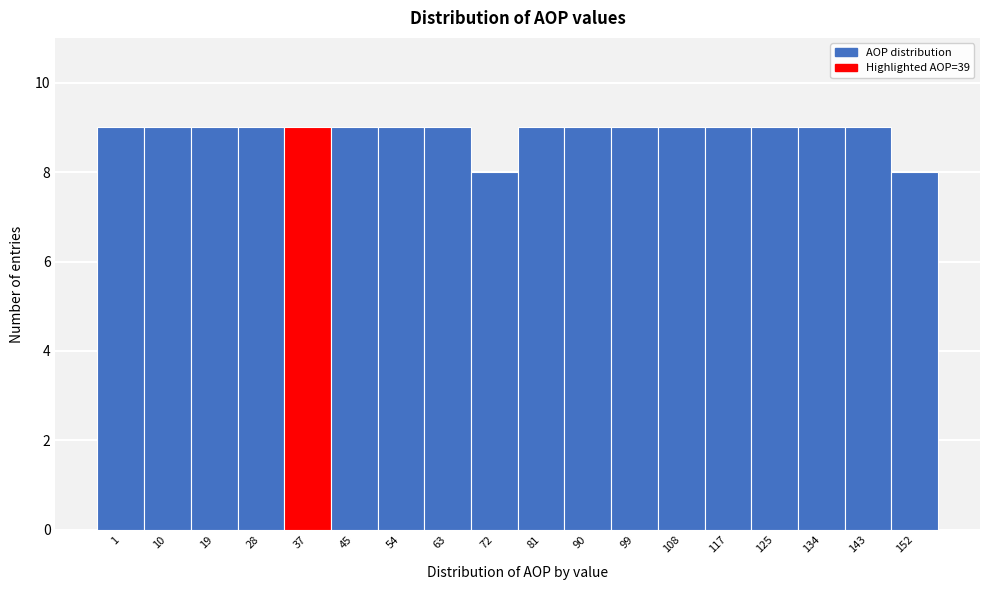

Reading left to right, transcribe all the data shown in this chart.

1=9	10=9	19=9	28=9	37=9	45=9	54=9	63=9	72=8	81=9	90=9	99=9	108=9	117=9	125=9	134=9	143=9	152=8